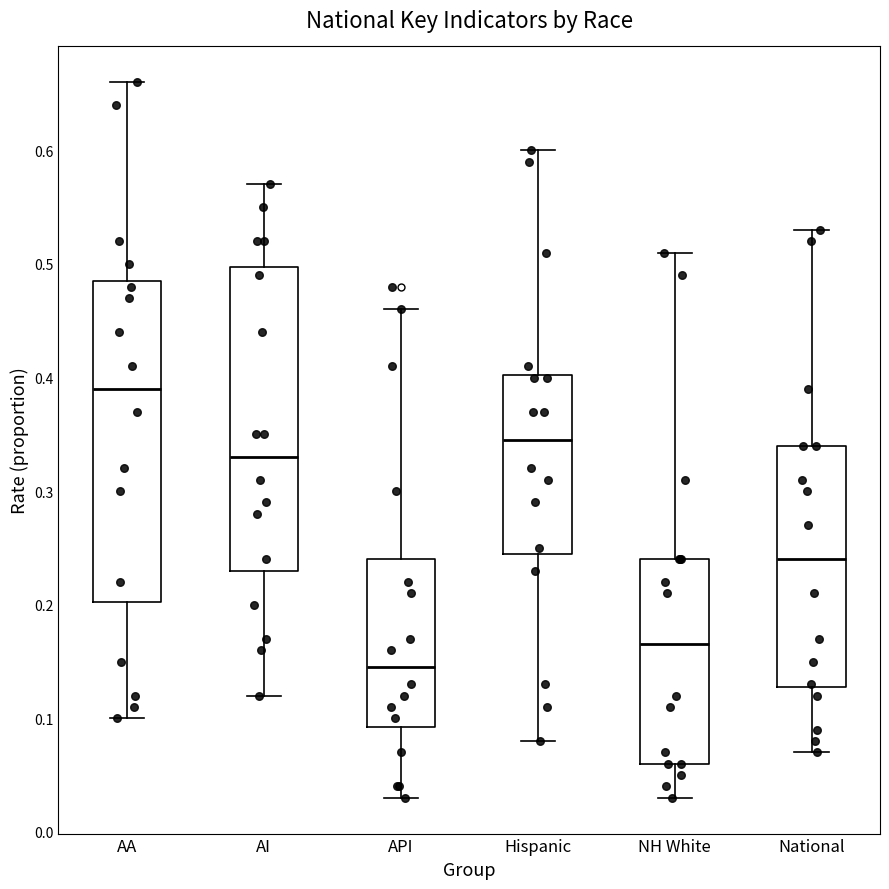

Which box is the tallest, from its lower edge to its upper edge?

AA